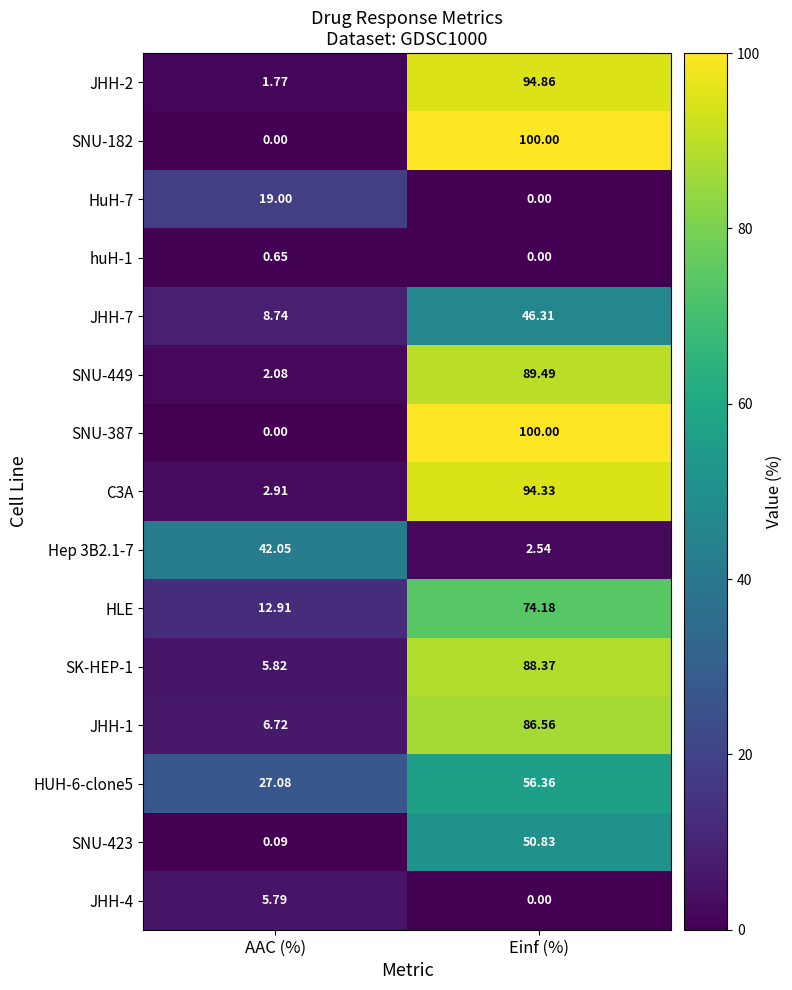

Which category has the highest value in the HUH-6-clone5 series?

Einf (%)